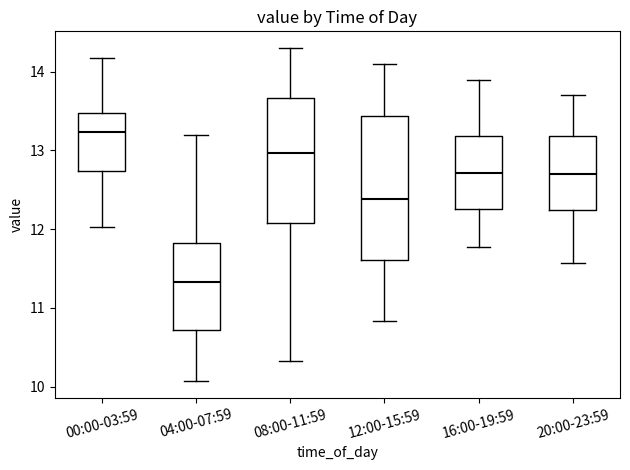

Reading left to right, read every box against the y-axis: the position of its median line, the range the box covers, and the ends of its whiskers. The values are not printed on the chart, so give them approximately, as read against the axis.

00:00-03:59: median 13.2, box 12.7 to 13.5, whiskers 12.0 to 14.2
04:00-07:59: median 11.3, box 10.7 to 11.8, whiskers 10.1 to 13.2
08:00-11:59: median 13.0, box 12.1 to 13.7, whiskers 10.3 to 14.3
12:00-15:59: median 12.4, box 11.6 to 13.4, whiskers 10.8 to 14.1
16:00-19:59: median 12.7, box 12.3 to 13.2, whiskers 11.8 to 13.9
20:00-23:59: median 12.7, box 12.3 to 13.2, whiskers 11.6 to 13.7